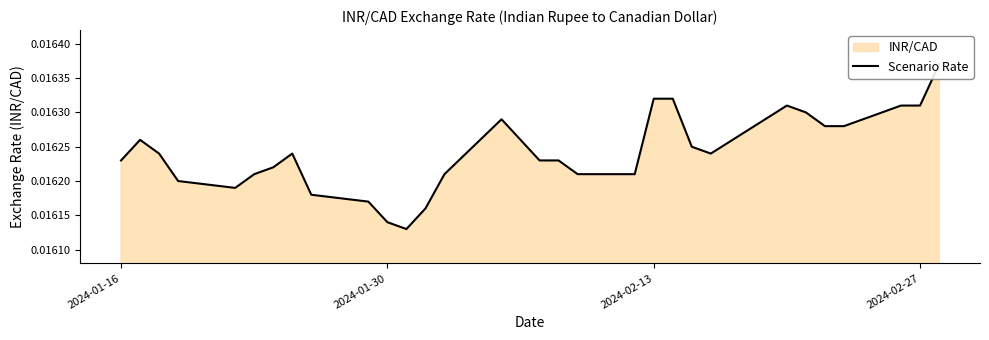

How many lines are shown in the chart?

1